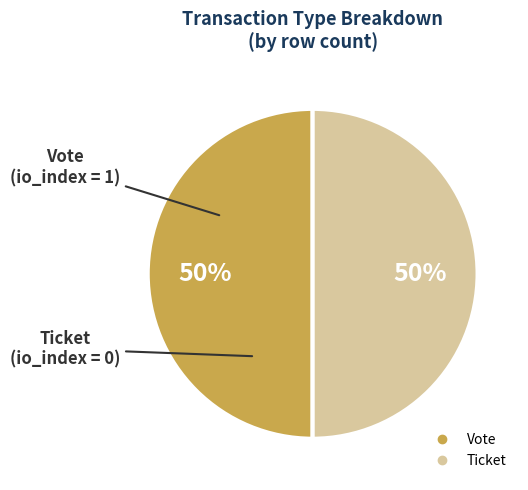

True or false: Vote accounts for 50% of the total.

True